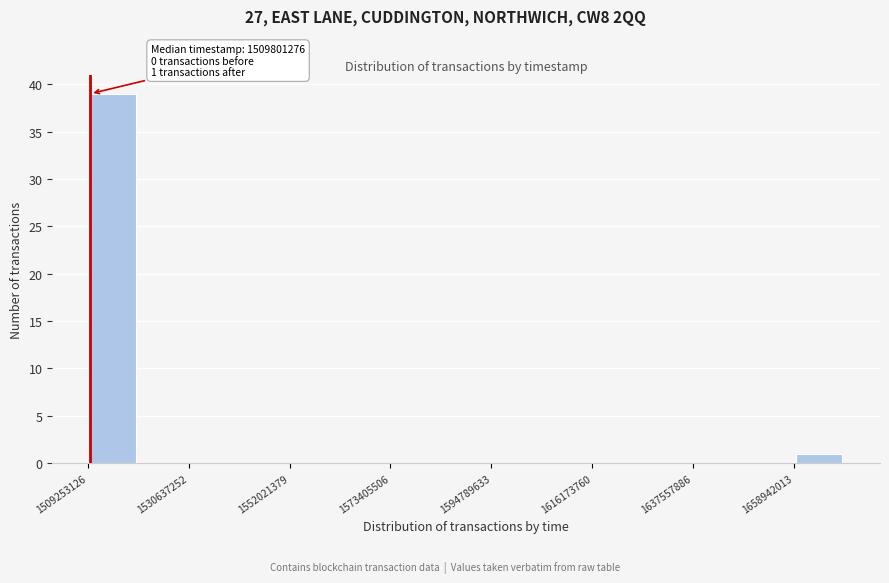

Read against the x-axis, roughly where is the centre of the tallest bar?

1515000000